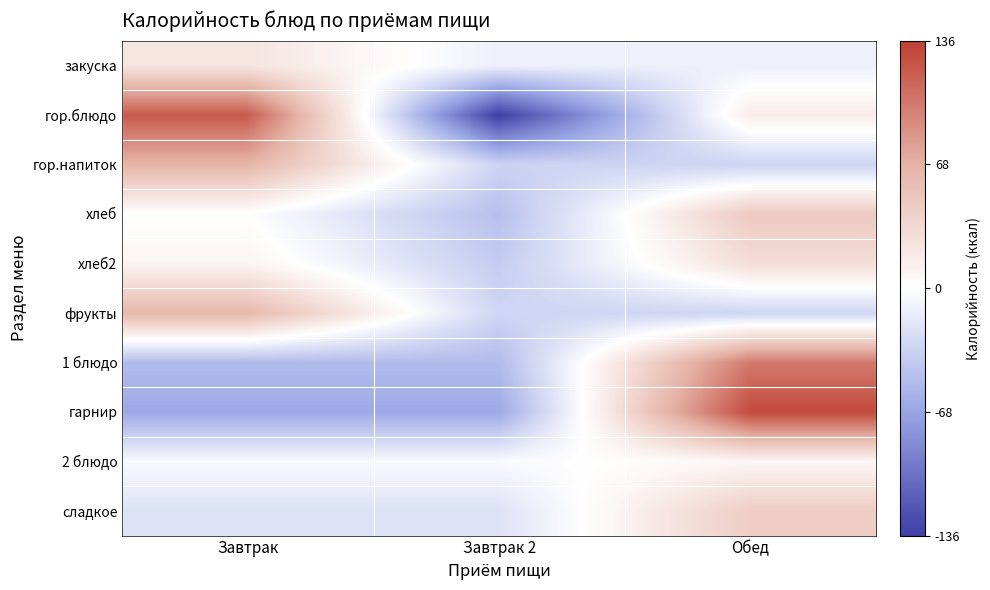

What is the total value across all series at Завтрак?

139.1